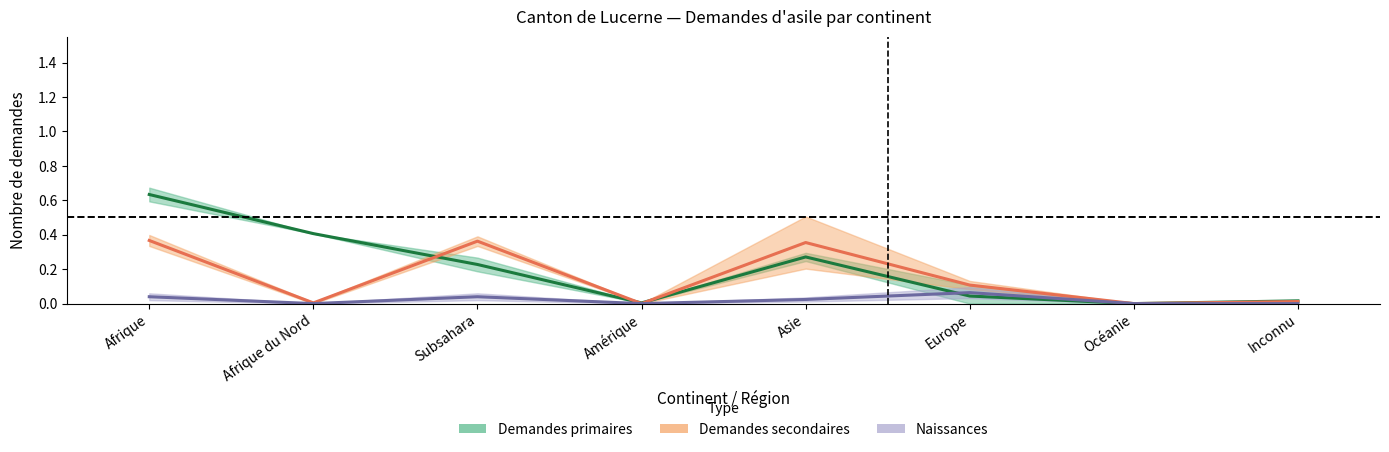

The Naissances series shows -0.0 at Océanie. True or false?

False